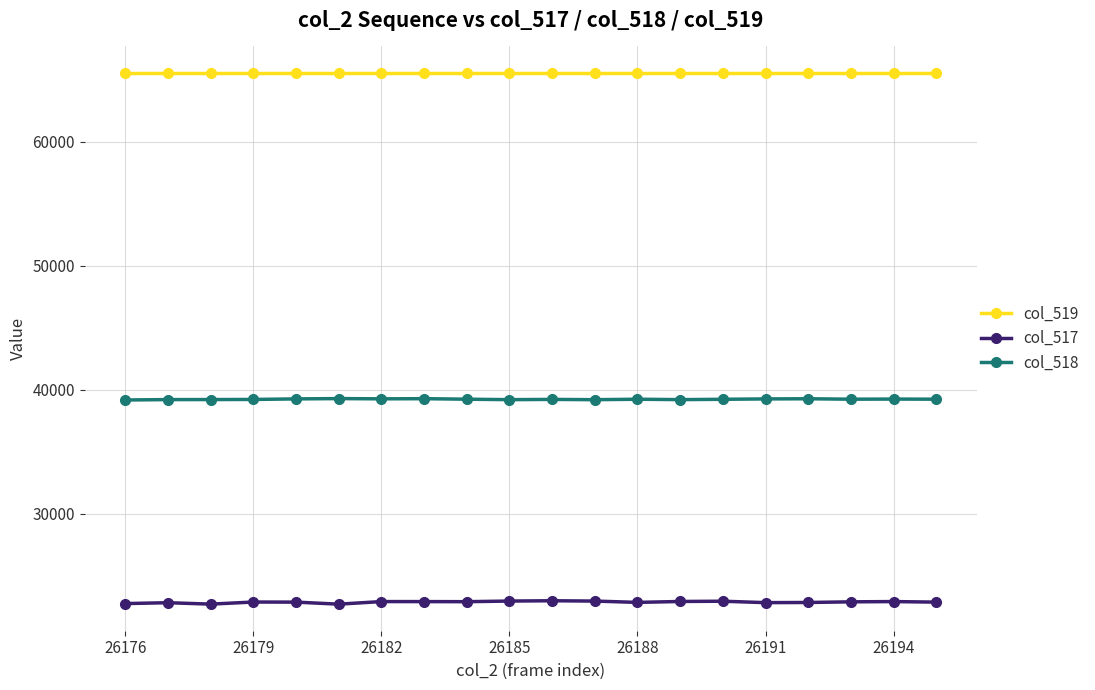

Does the chart display data point markers on the line(s)?

Yes